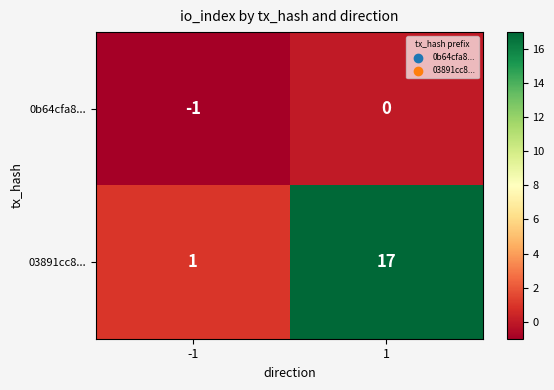

Is it true that 0b64cfa8... equals 0 at 1?

True